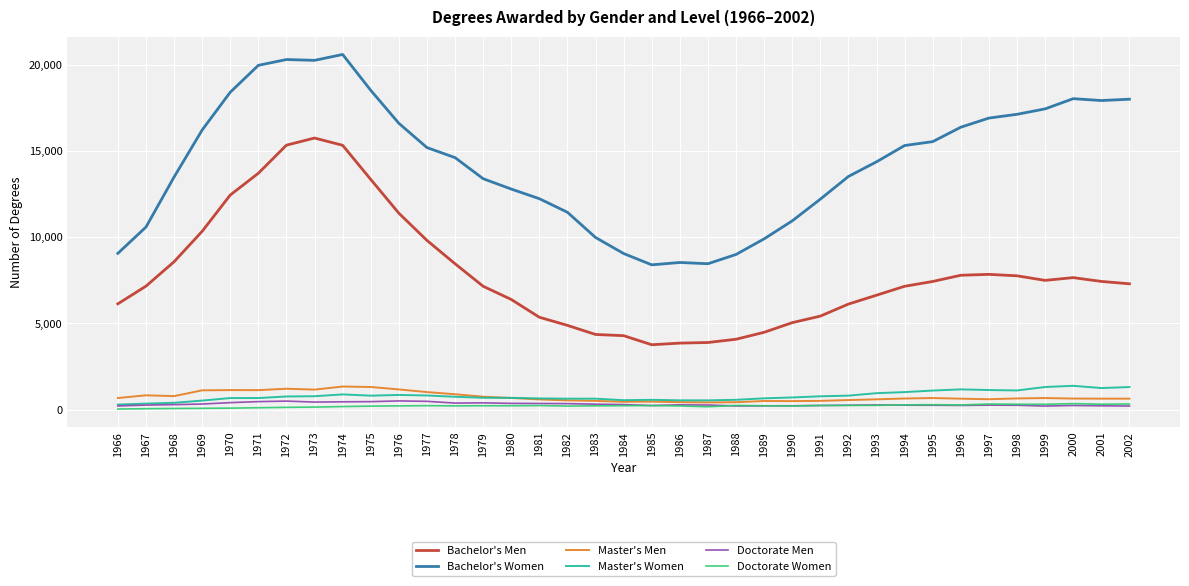

The Bachelor's Men series shows 10081 at 1993. True or false?

False